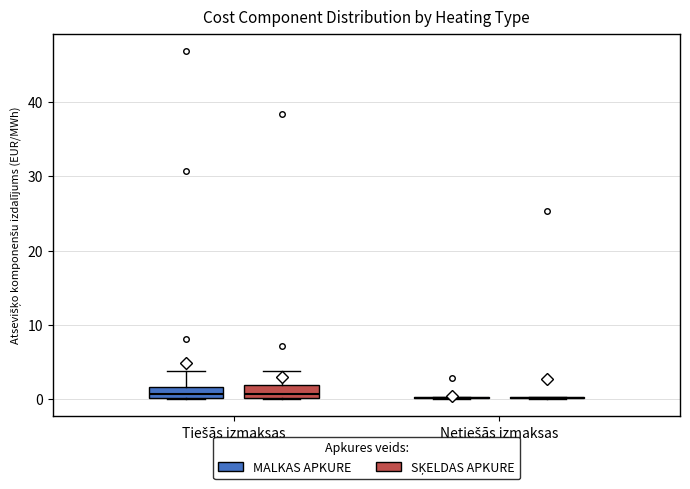

Reading left to right, transcribe this box plot: for each box, give where its median line is, the range the box spans, and where its two whiskers end, as read against the y-axis. The values are not printed on the chart, so give them approximately, as read against the axis.

Tiešās izmaksas (MALKAS APKURE): median 1, box 0 to 2, whiskers 0 to 4
Tiešās izmaksas (SĶELDAS APKURE): median 1, box 0 to 2, whiskers 0 to 4
Netiešās izmaksas (MALKAS APKURE): box collapsed to a line at 0, whiskers 0 to 0
Netiešās izmaksas (SĶELDAS APKURE): box collapsed to a line at 0, whiskers 0 to 0